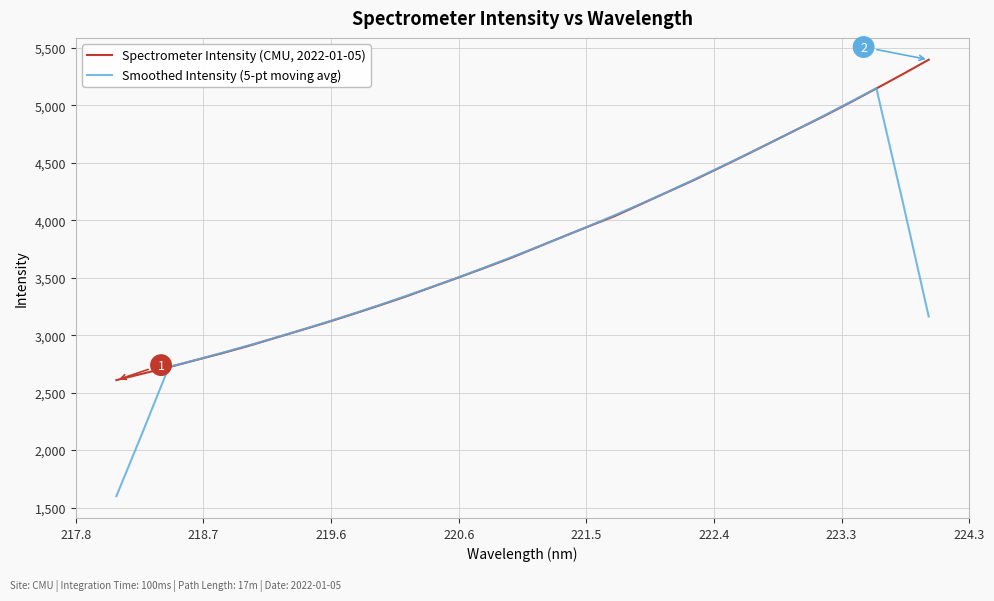

Does the chart display data point markers on the line(s)?

No